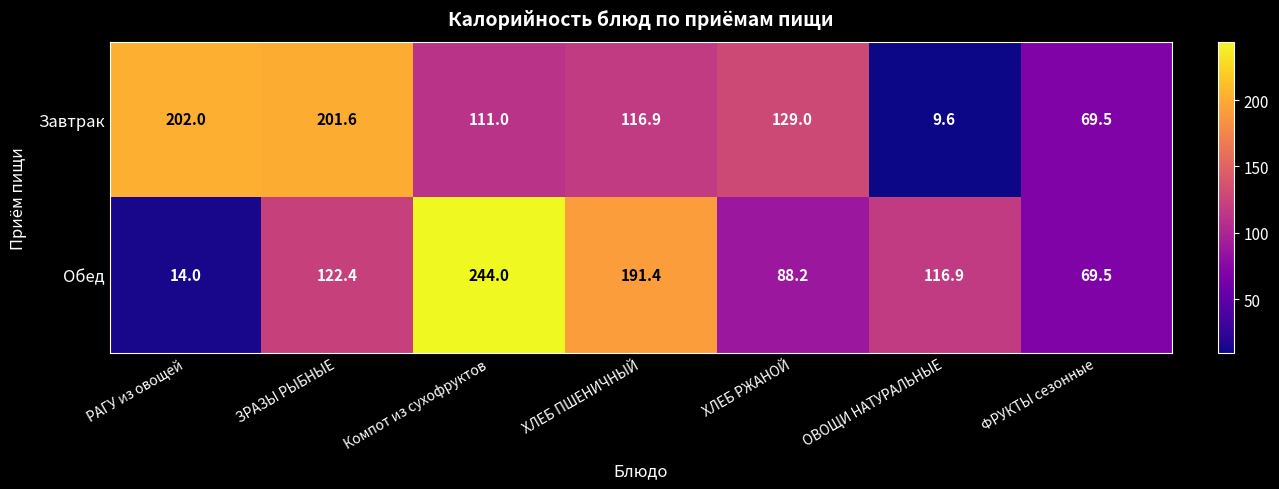

Which series has the largest total across all categories?

Обед